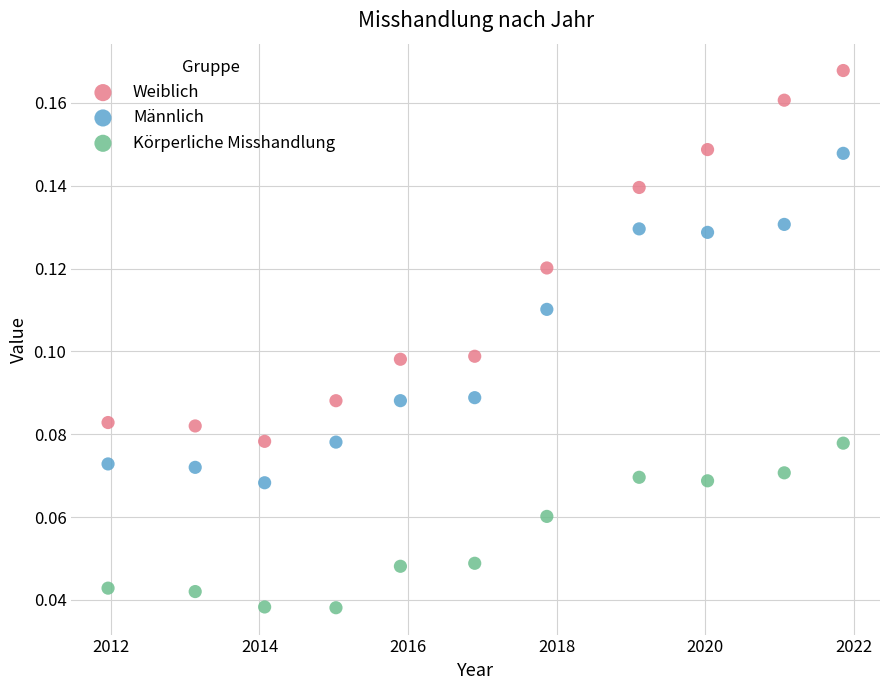

Which series has the widest spread of Y values?

Weiblich